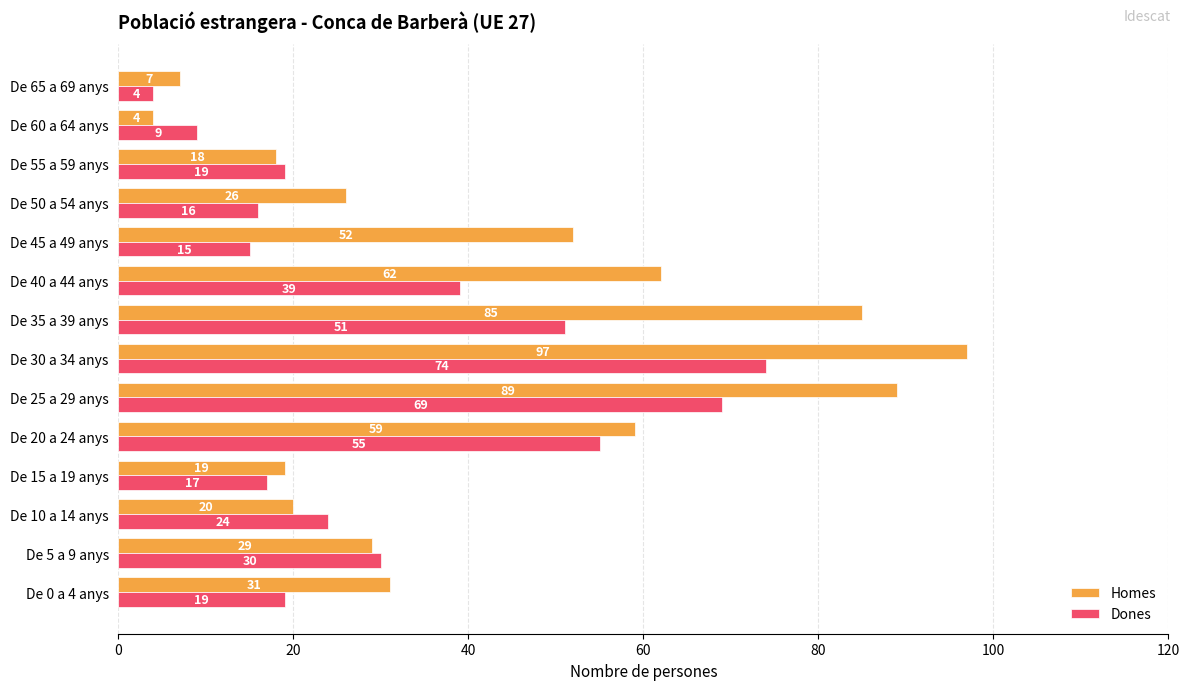

Which series has the largest total across all categories?

Homes